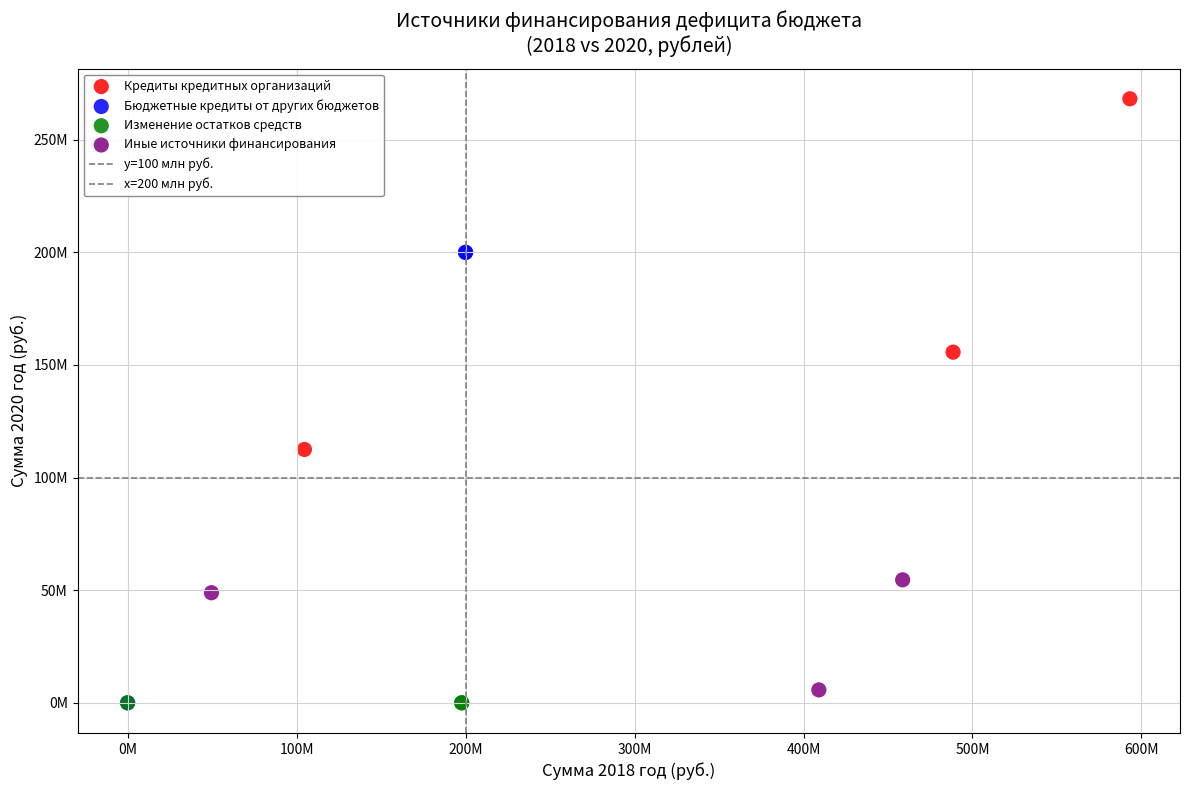

Which series contains the highest Y value?

Кредиты кредитных организаций